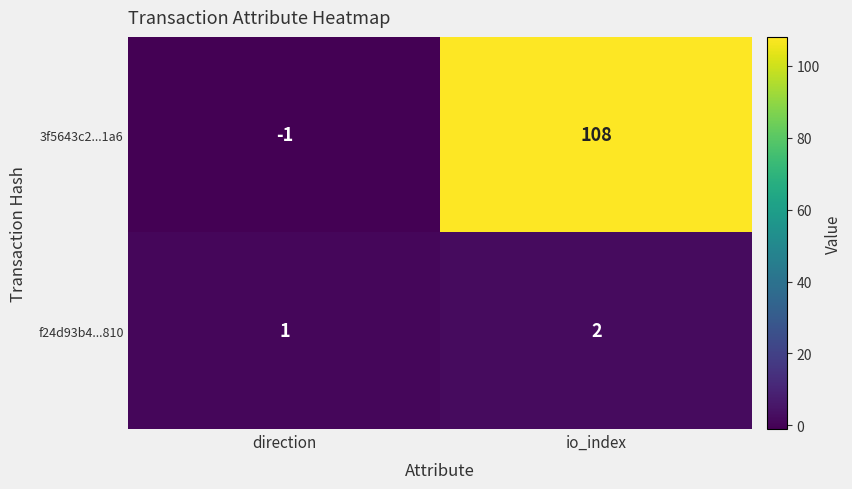

What is the spread (max minus min) of values at io_index?

106